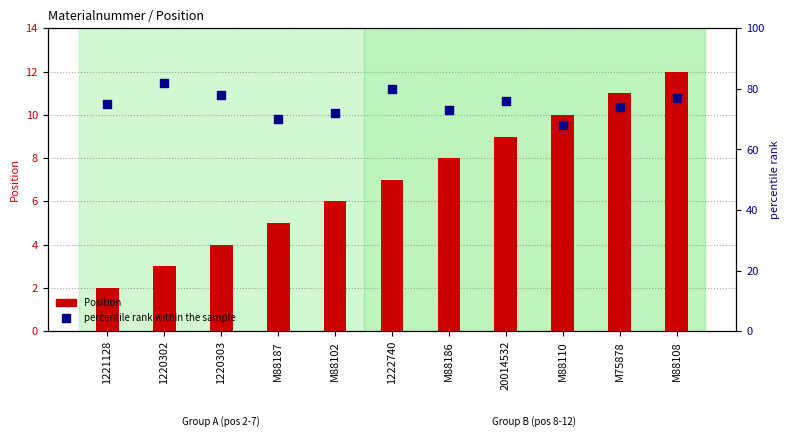

At how many categories does at least one series exceed 51?

11